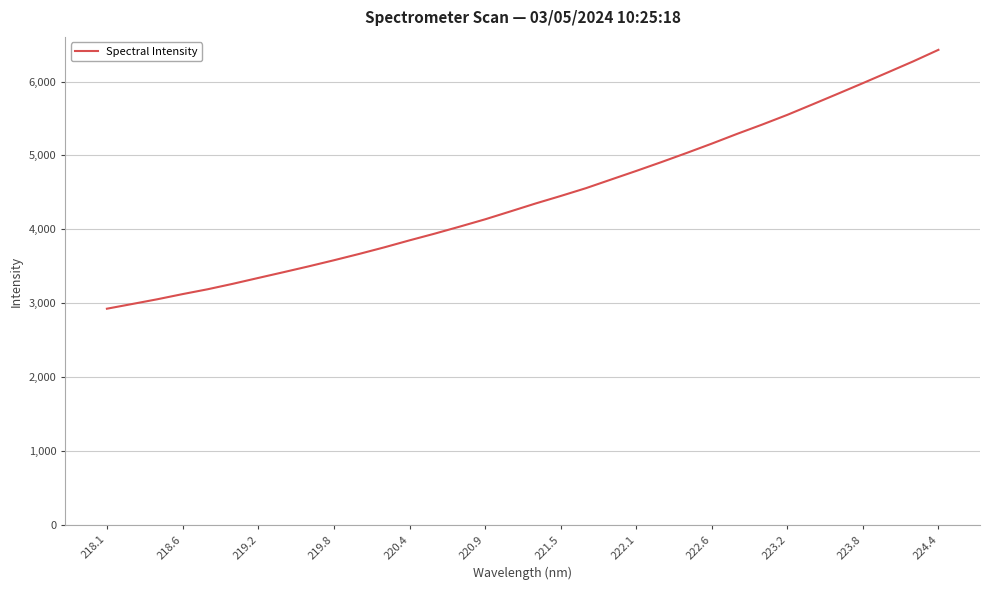

What is the minimum value shown in the chart?

2927.7